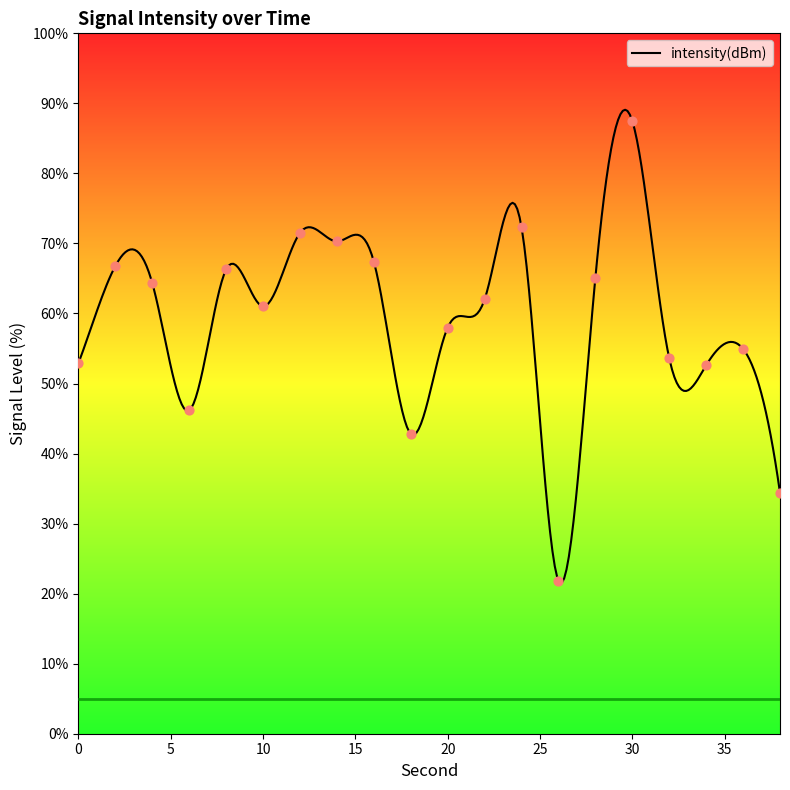

Between 16 and 34, which is larger?

16